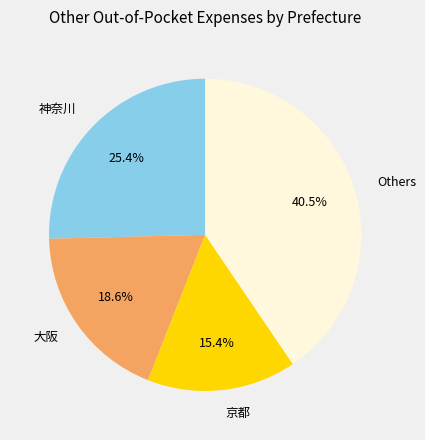

Which has a higher value, 神奈川 or 京都?

神奈川